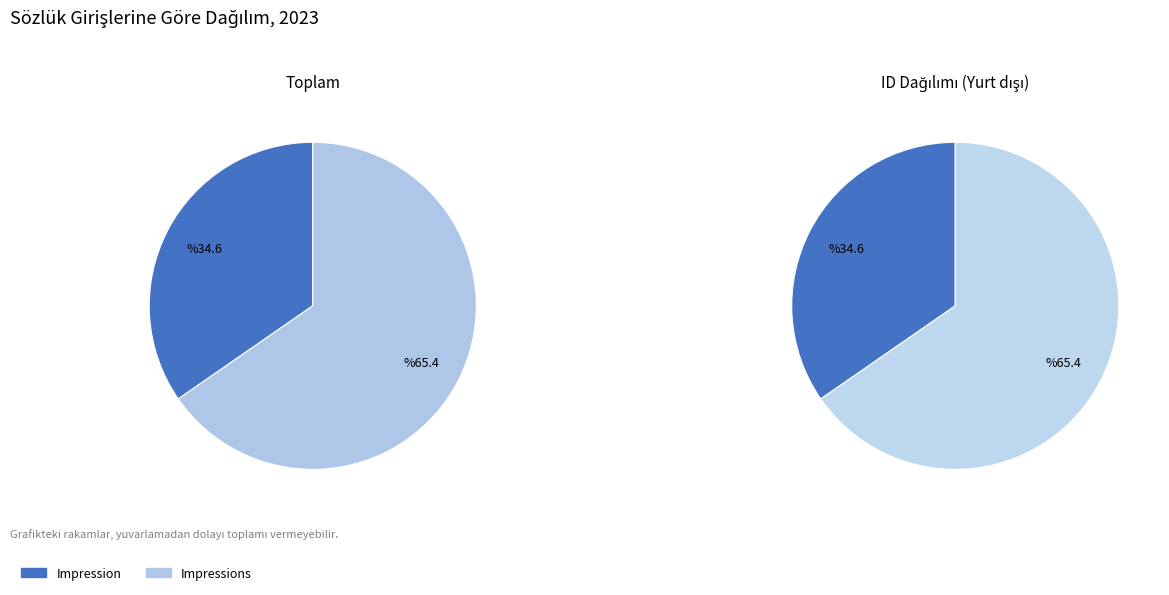

Combined, what portion of the pie is Impression and Impressions?

100.0%